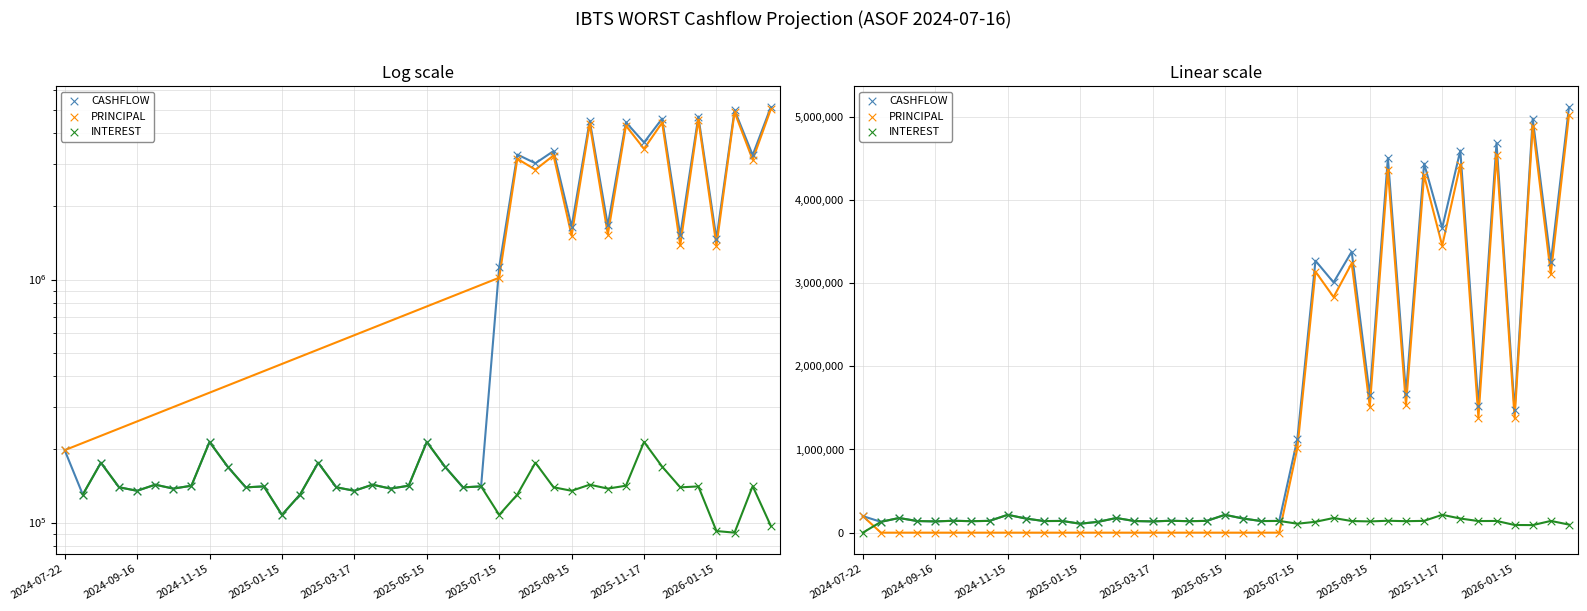

Which series contains the highest Y value?

CASHFLOW